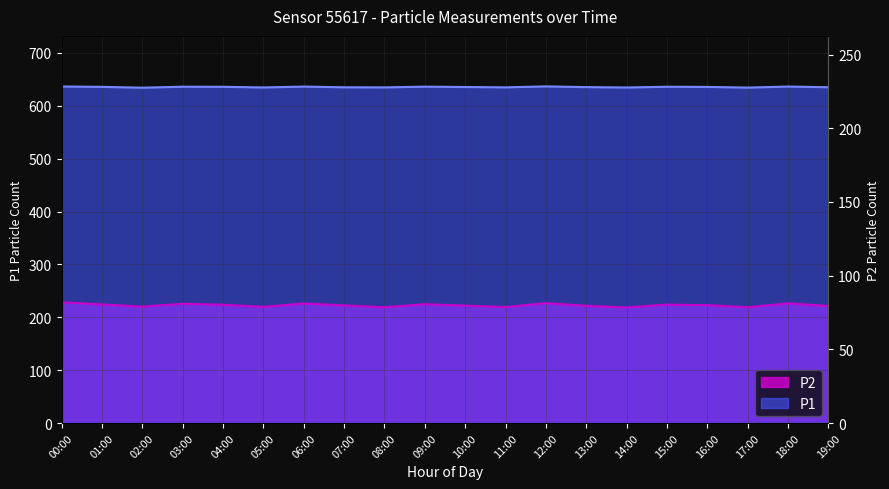

True or false: P1 and P2 intersect in this chart.

False